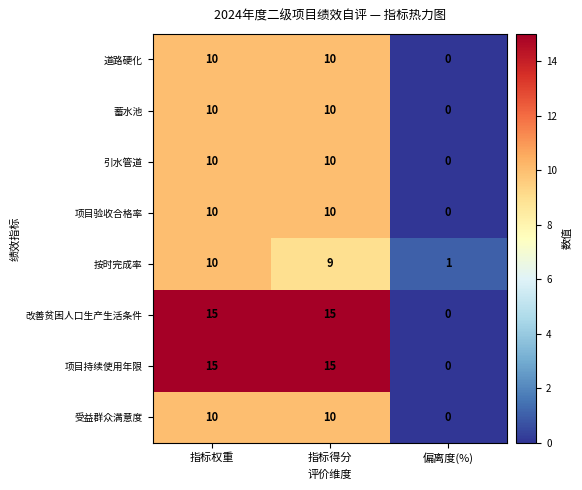

How many values in 受益群众满意度 are above zero?

2